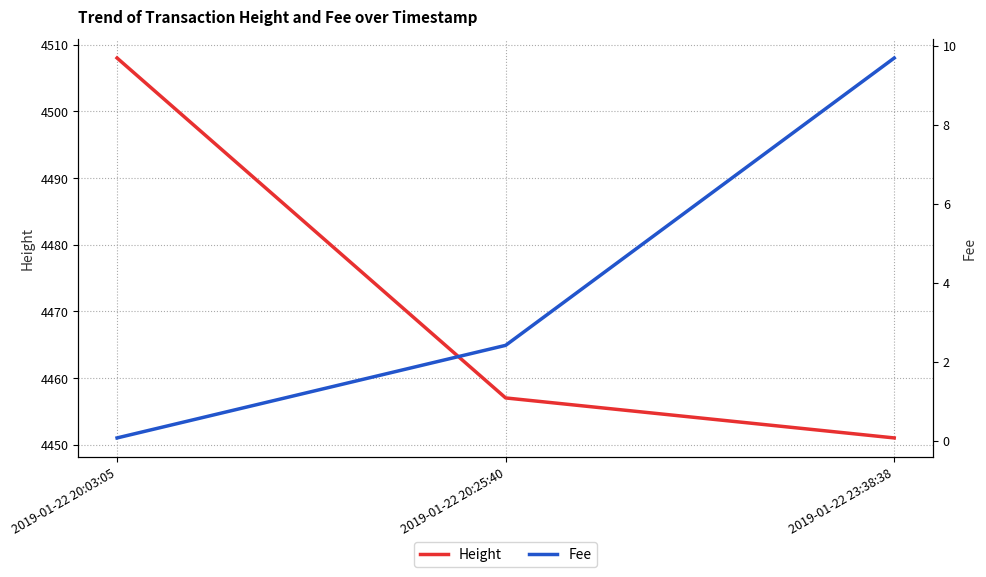

What is the average value of the Fee series?

4.1